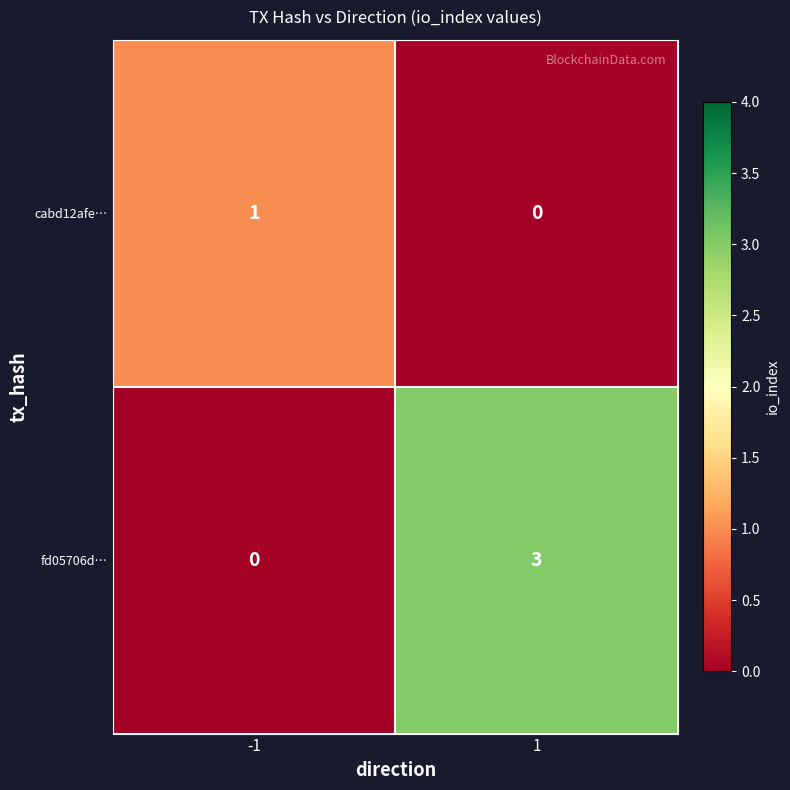

List the series in order of their peak value, lowest first.

cabd12afe…, fd05706d…